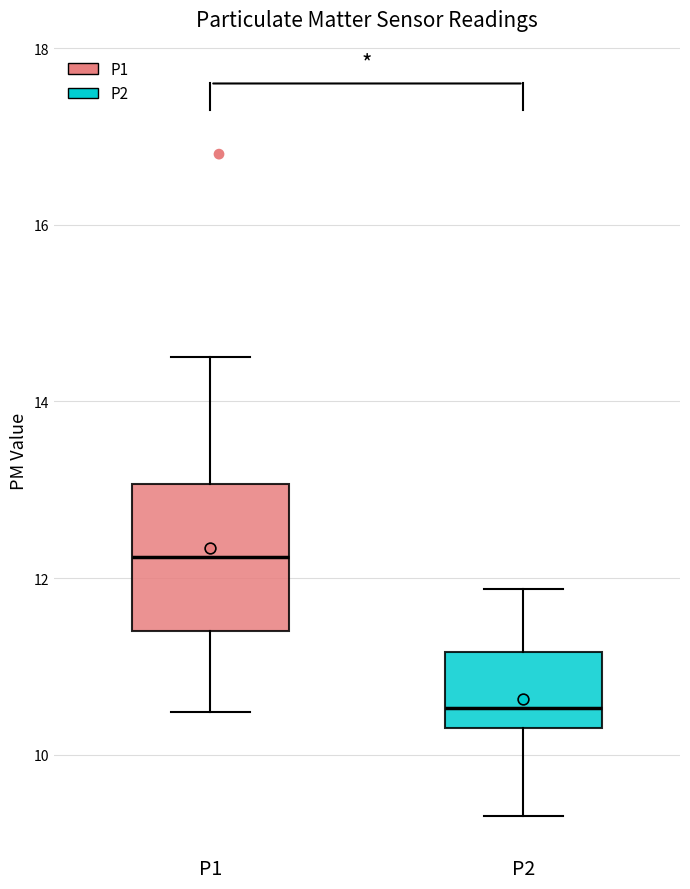

Where is the lower edge of the box for P1 on the y-axis? The values are not printed on the chart, so give them approximately, as read against the axis.

11.4